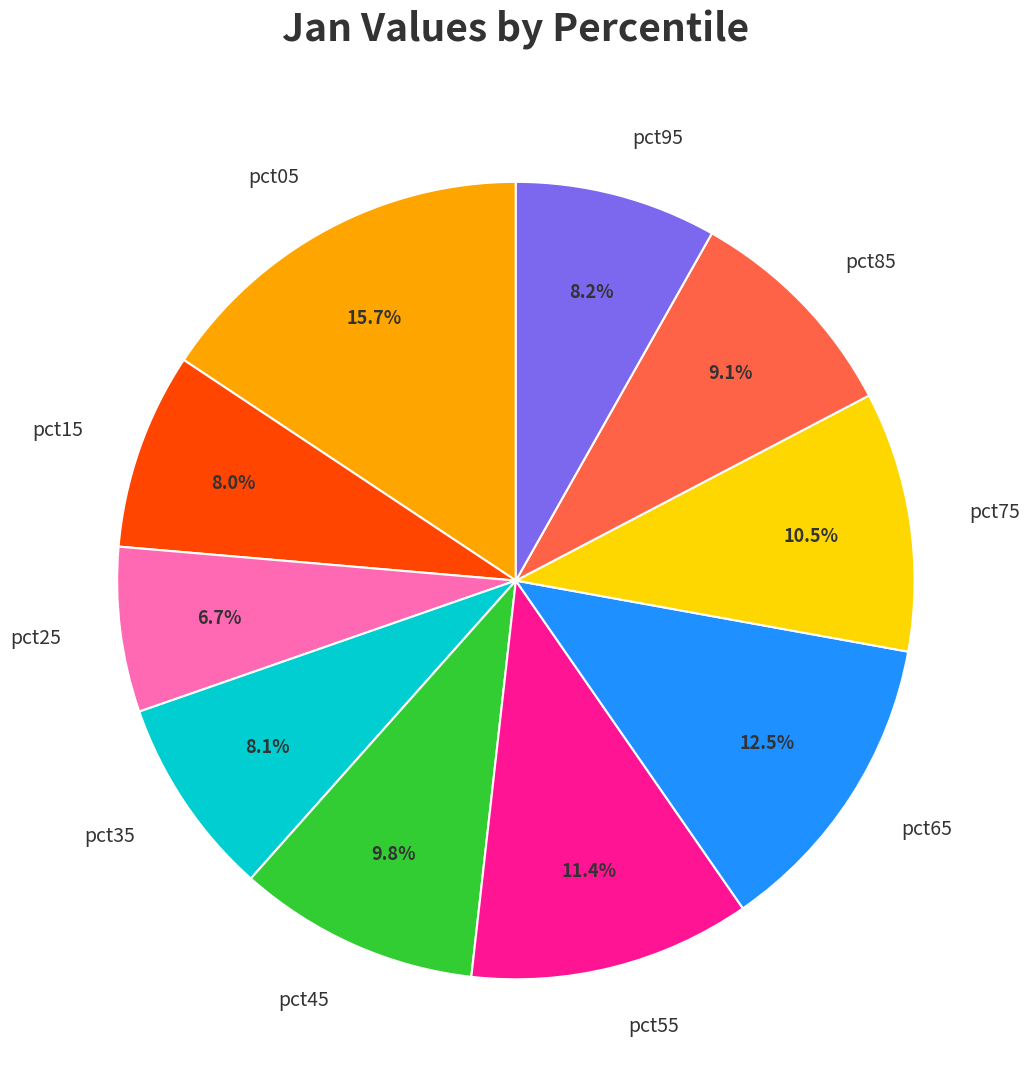

How many slices are in this pie chart?

10